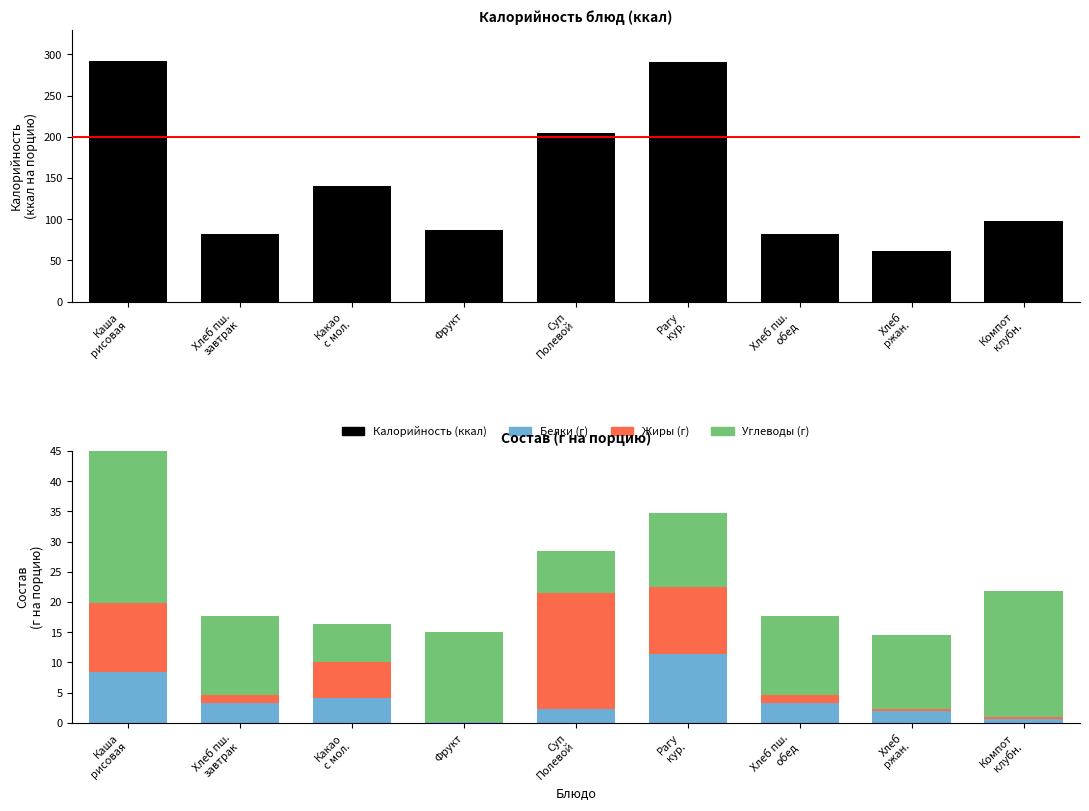

What are all the series names shown in the legend?

Калорийность, Белки, Жиры, Углеводы